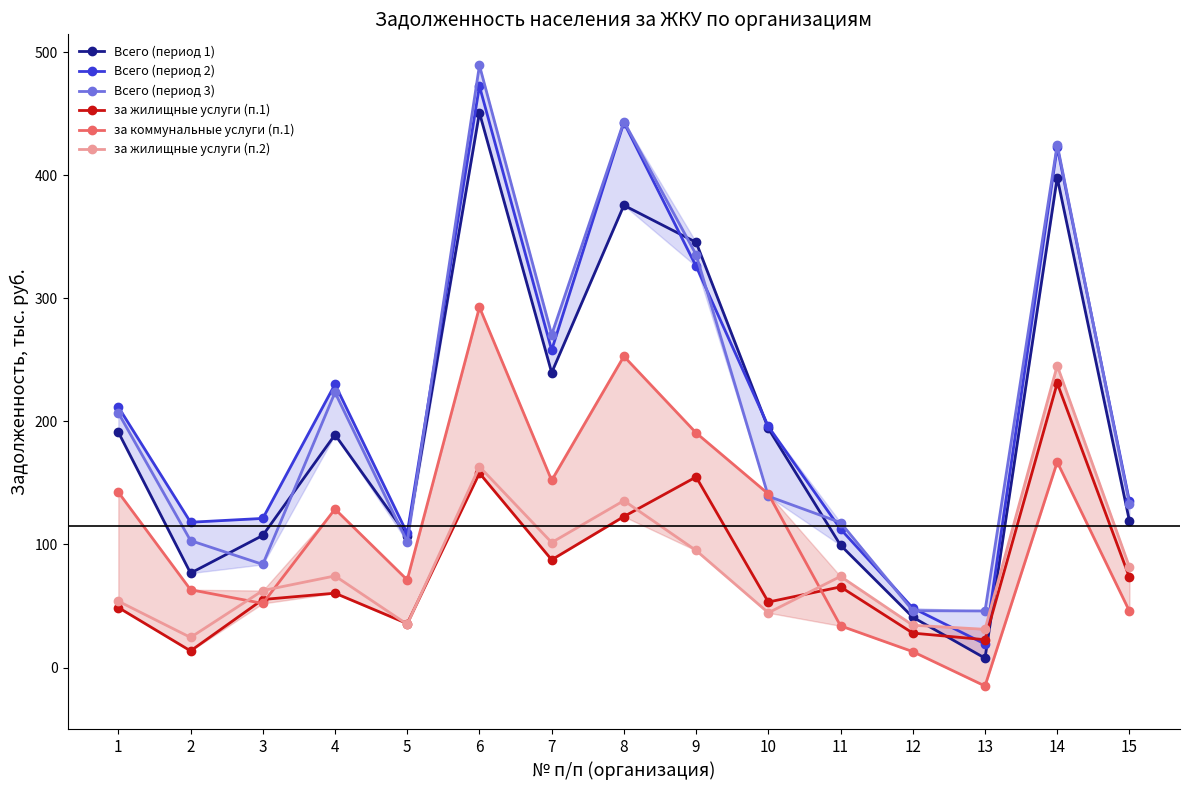

Which series has the largest range (max minus min)?

Всего (период 2)